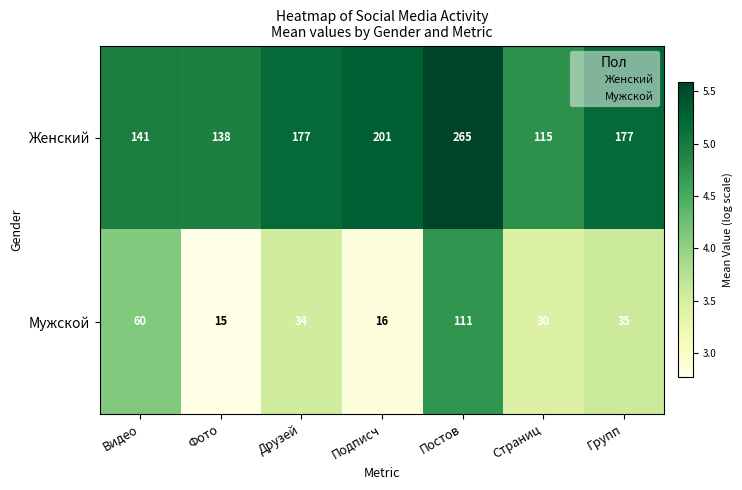

What is the difference between the highest and lowest values at Друзей?

143